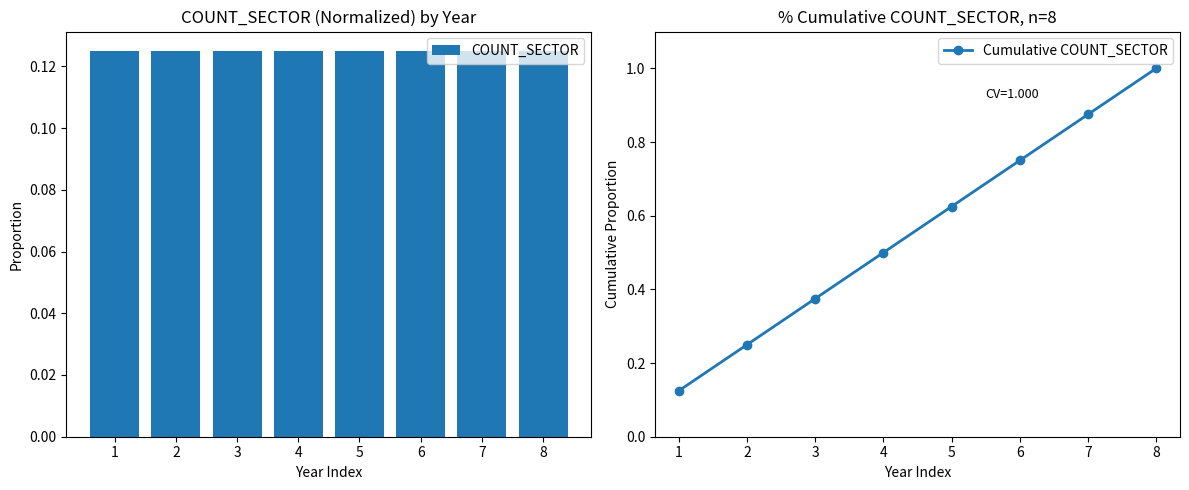

At which label does COUNT_SECTOR reach its minimum?

1